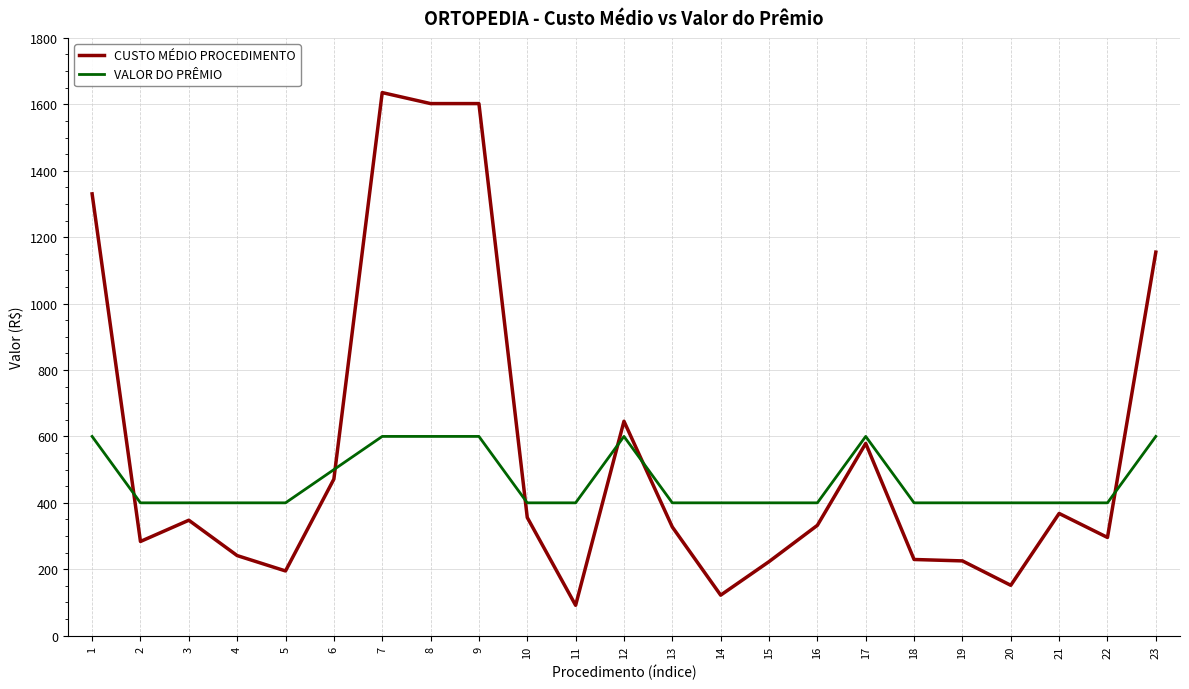

What is the maximum value for CUSTO MÉDIO PROCEDIMENTO?

1635.3